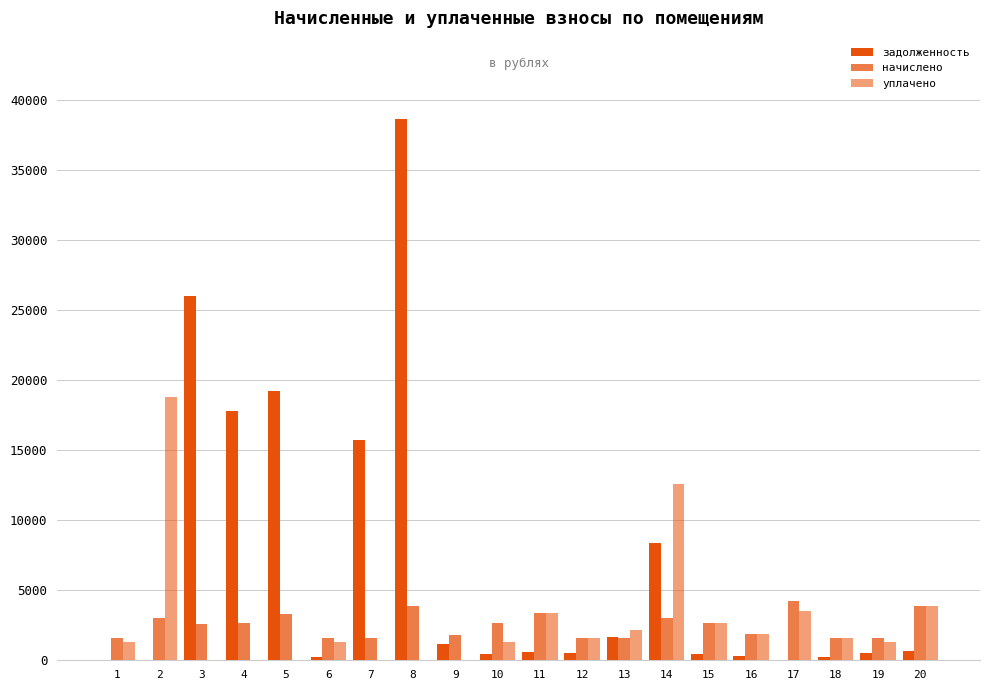

Is the value of задолженность at 16 greater than the value of начислено at 5?

No